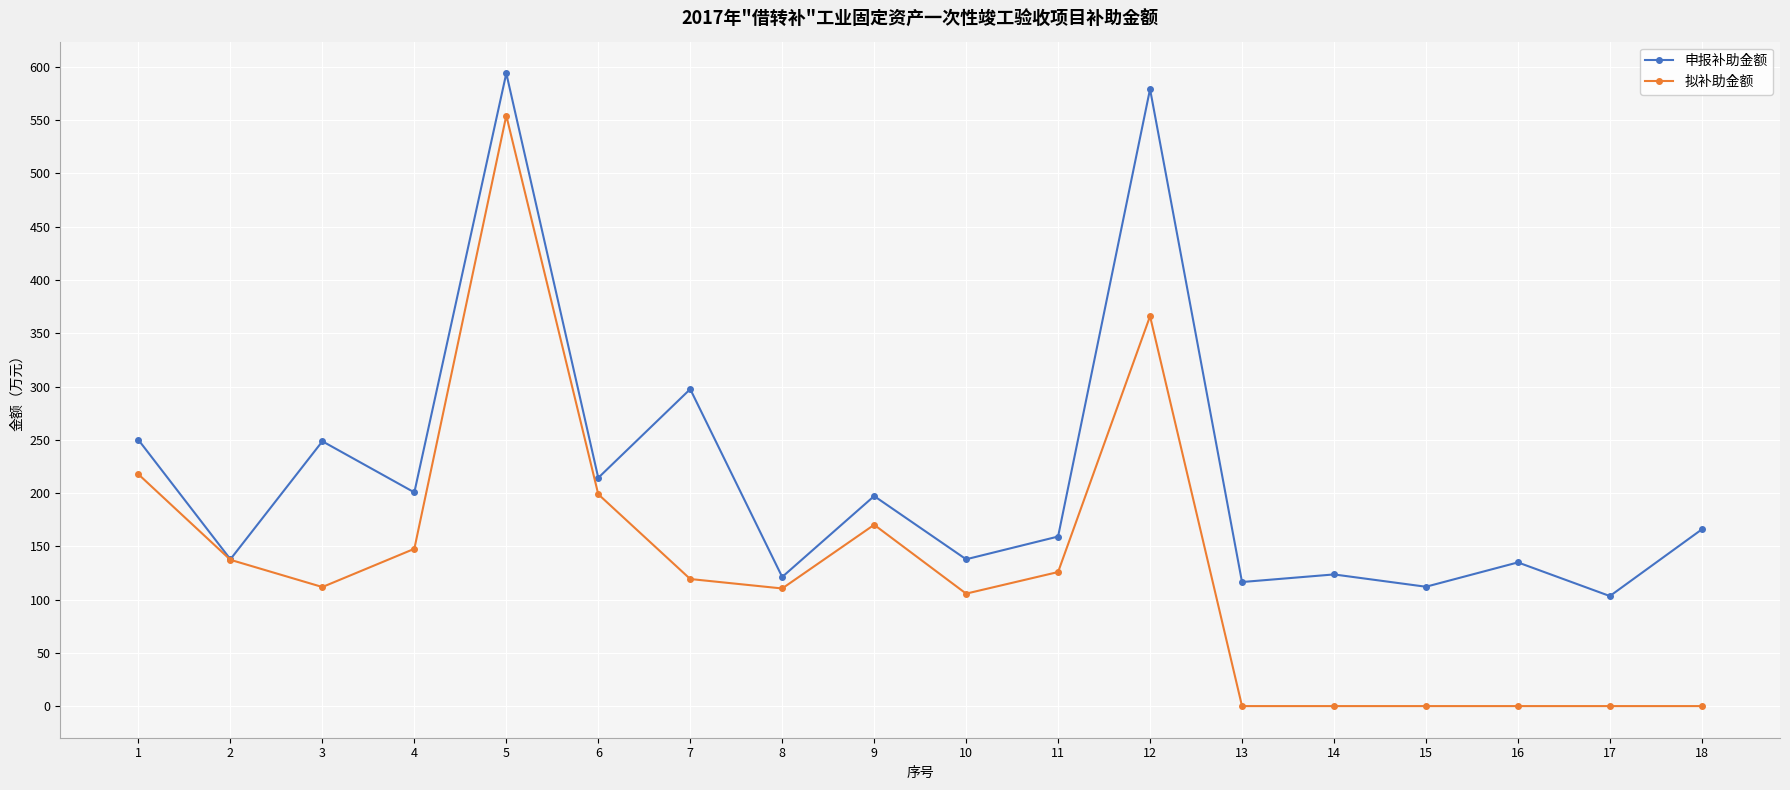

True or false: 申报补助金额 has more than 0 interior local peaks.

True